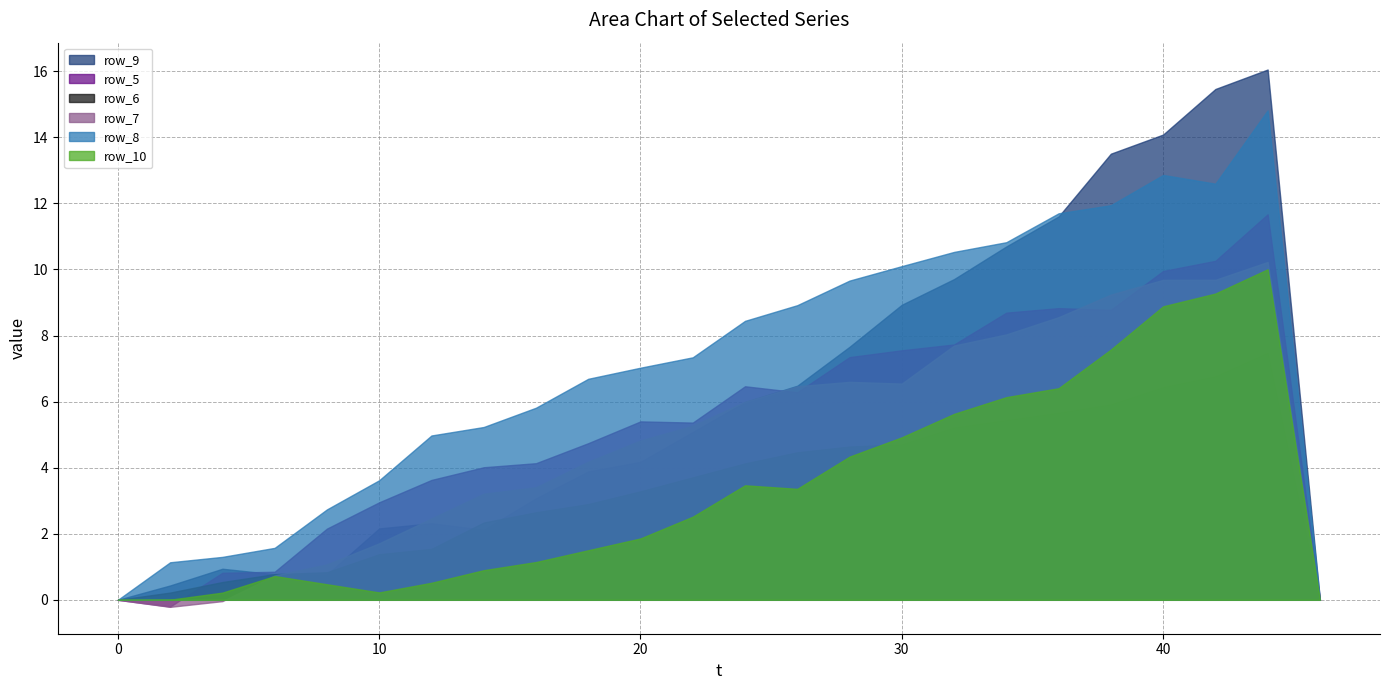

What is the difference between the maximum and minimum values in the row_6 series?

7.5